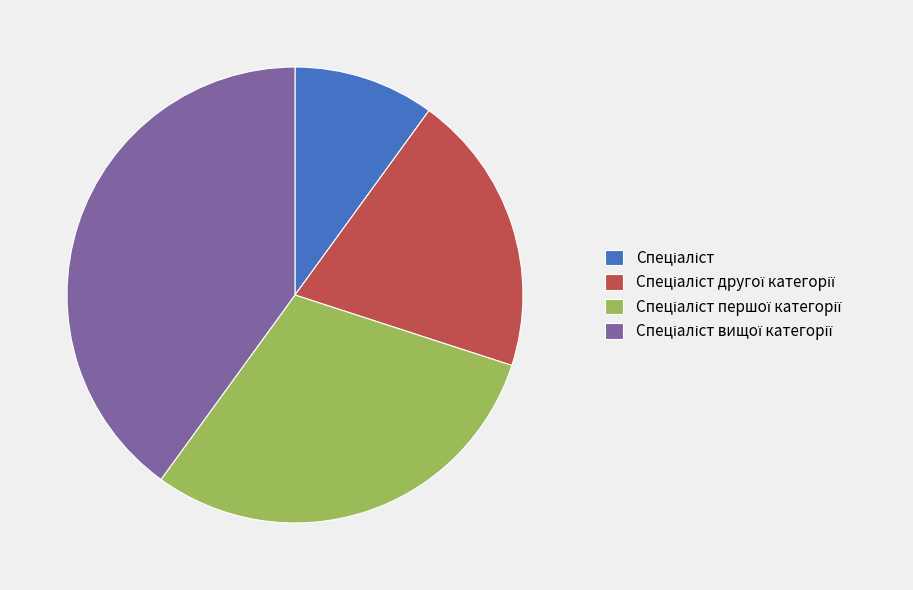

Is there any slice that represents more than half of the pie?

No